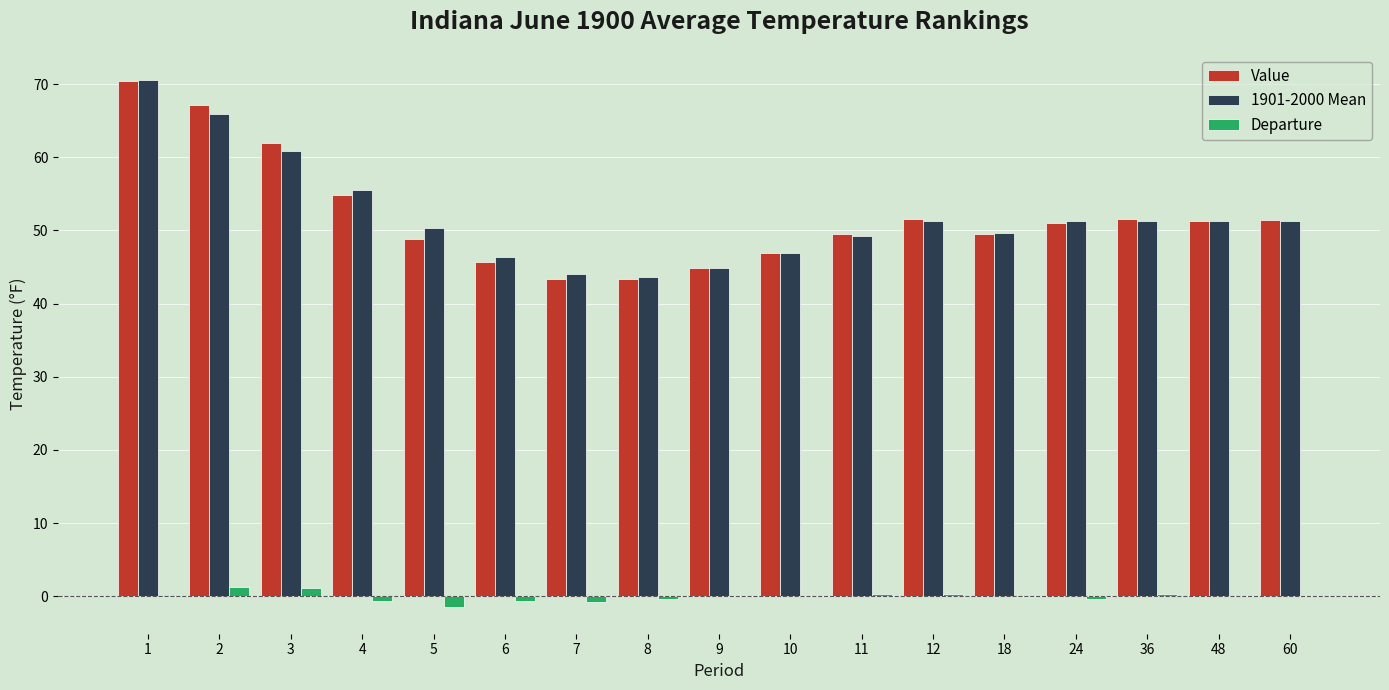

Is it true that Value equals 13.3 at 6?

False